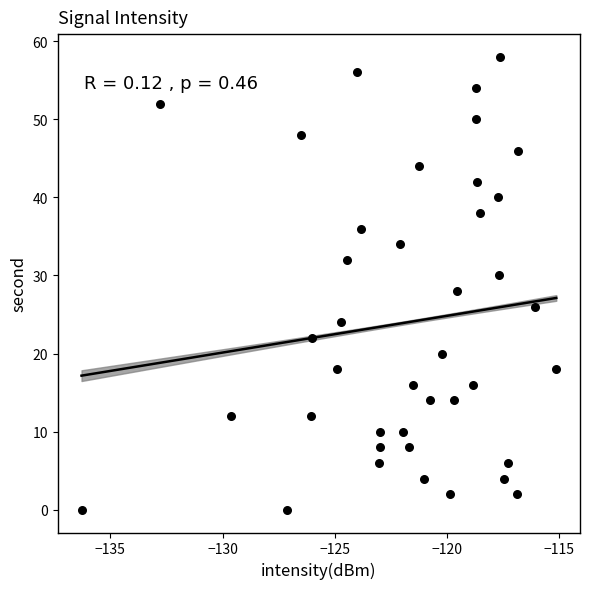

What is the range of Y values (max minus min)?

58